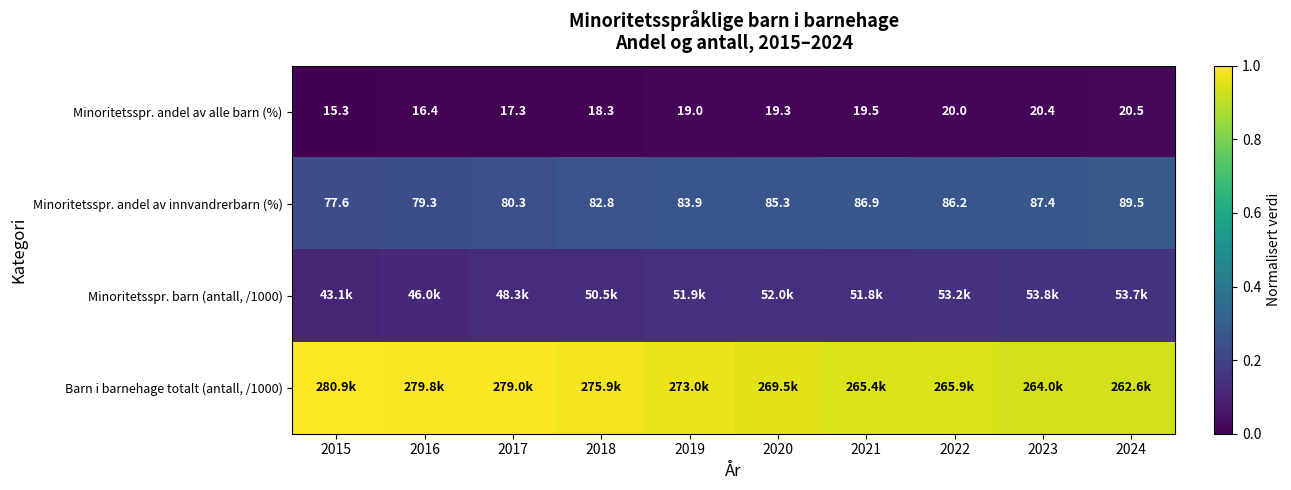

How many Minoritetsspr. barn (antall, /1000) values are between 0 and 1?

10